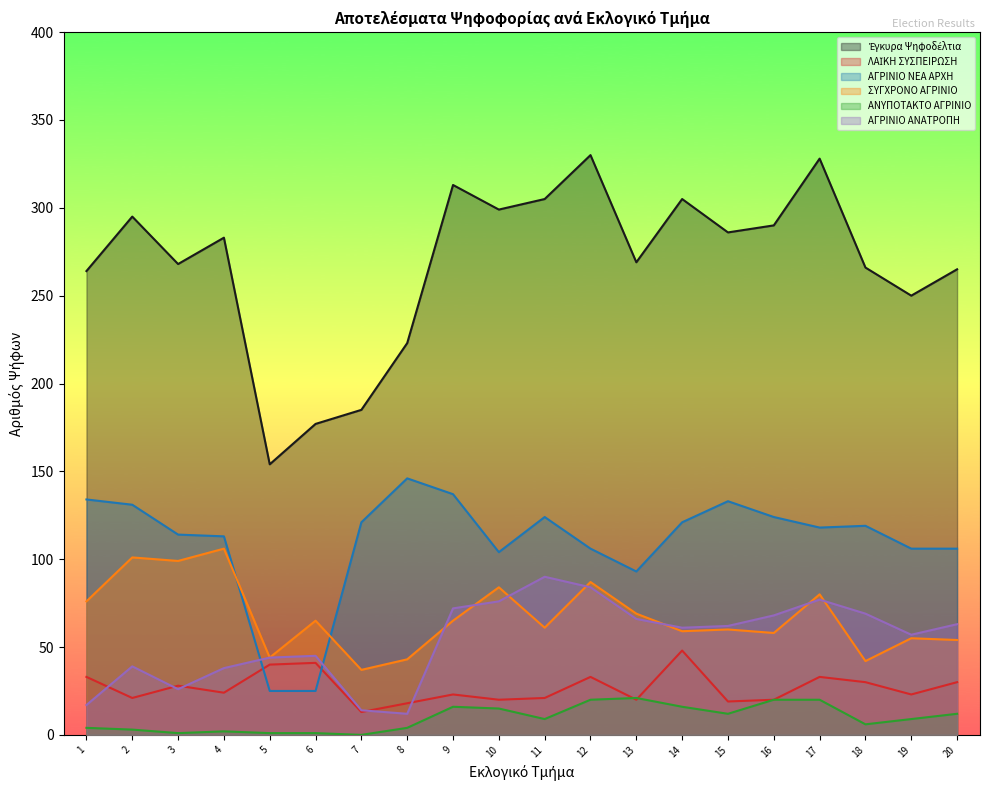

How many data points in ΑΝΥΠΟΤΑΚΤΟ ΑΓΡΙΝΙΟ are less than 9?

9